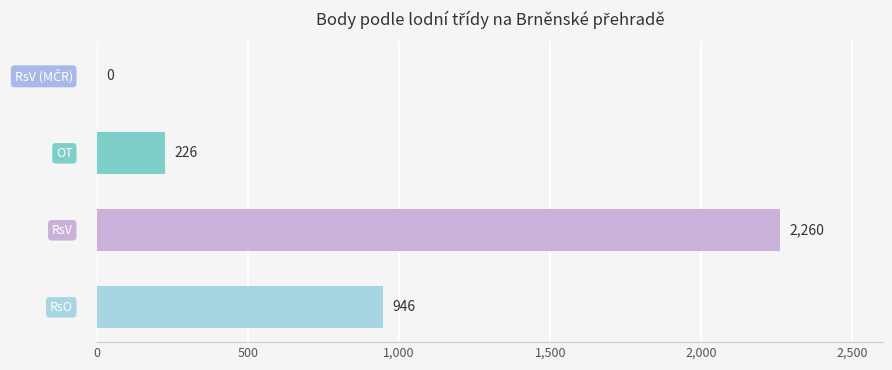

How many values are between 226 and 2260?

3